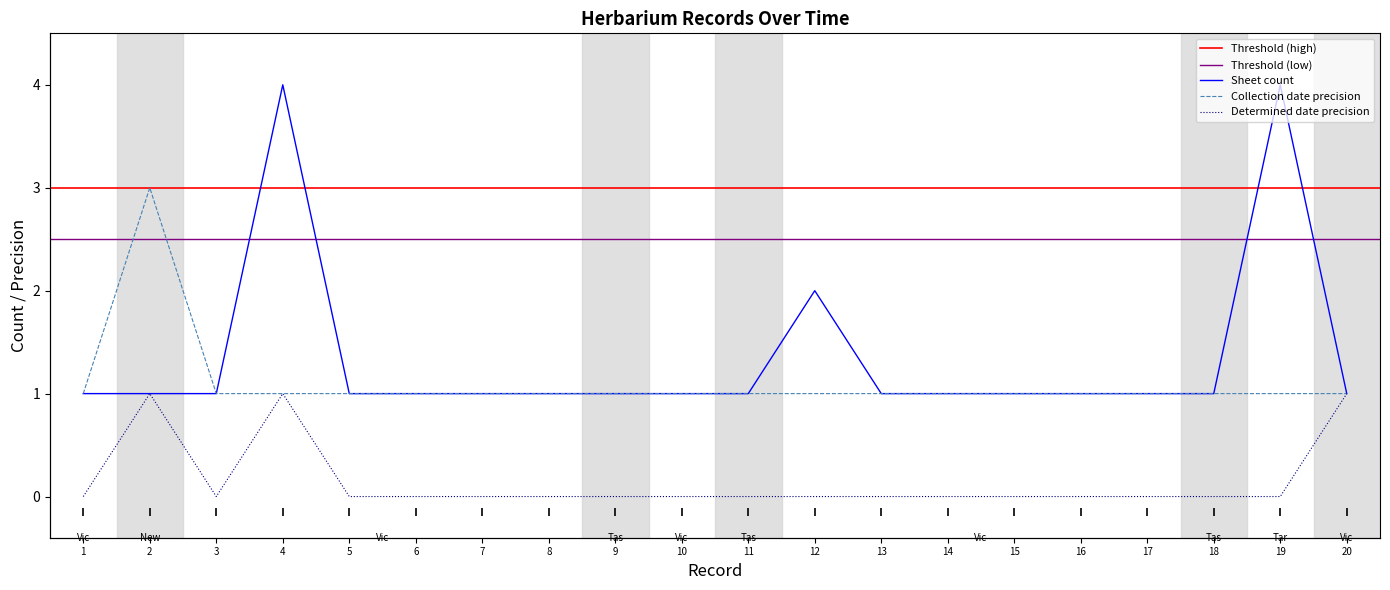

List the series in order of their peak value, highest first.

Sheet count, Collection date precision, Determined date precision